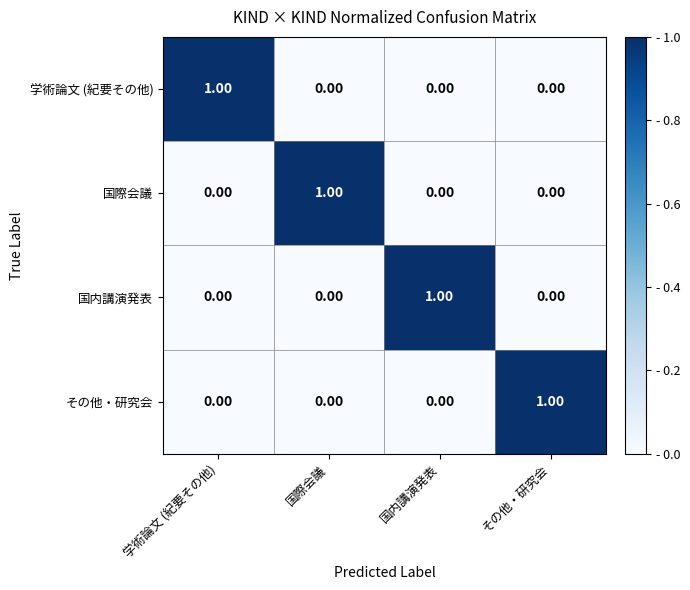

Which category has the highest value in the 国際会議 series?

国際会議